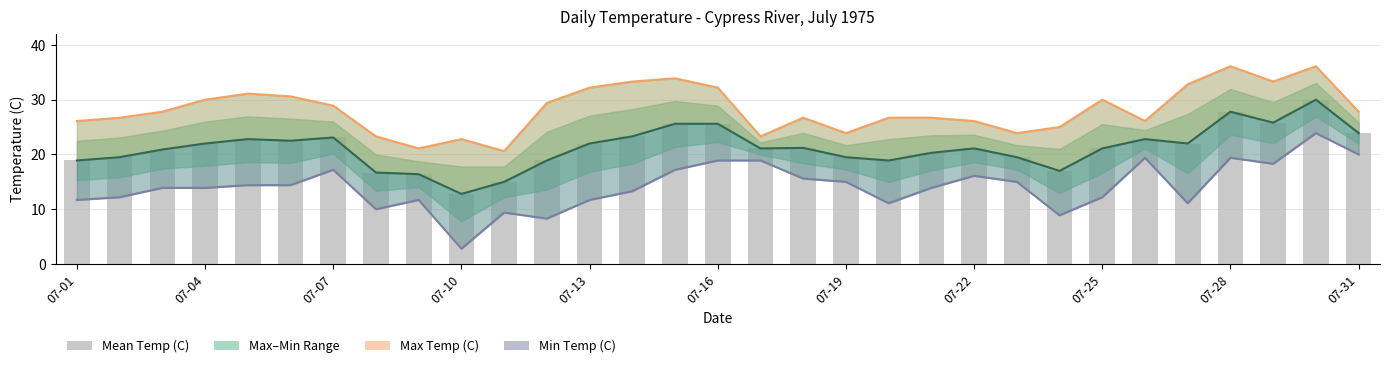

The value of Min Temp (C) at 07-22 is 14.2. True or false?

False